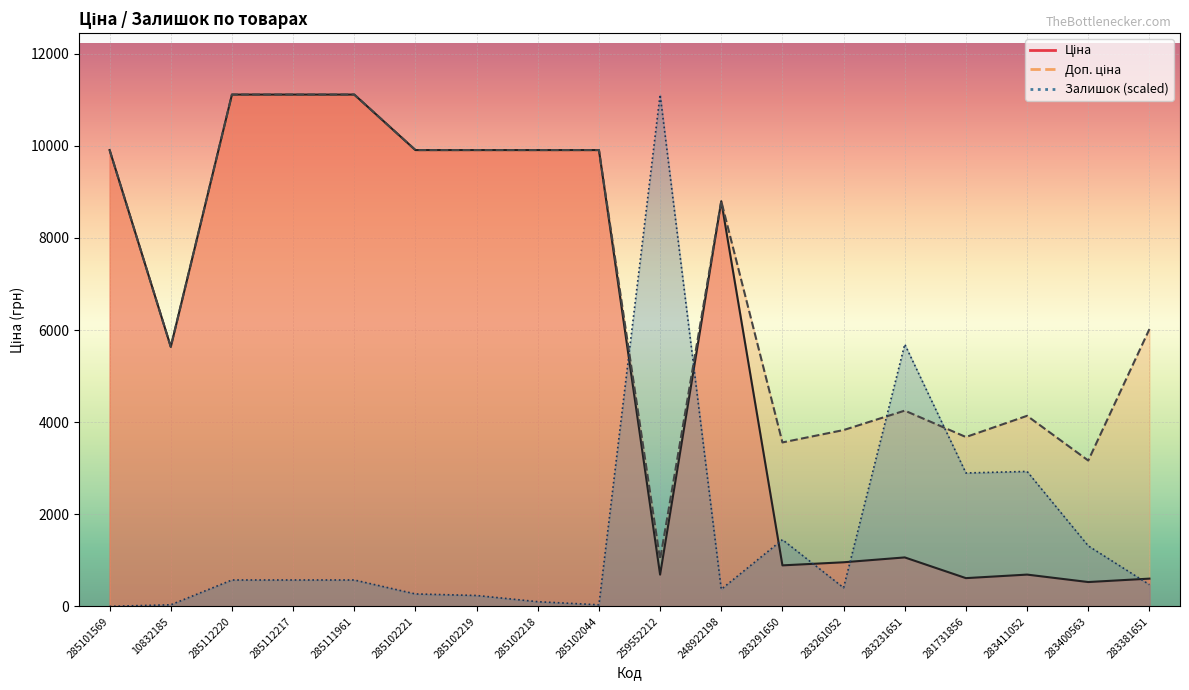

What are all the series names shown in the legend?

Ціна, Доп. ціна, Залишок